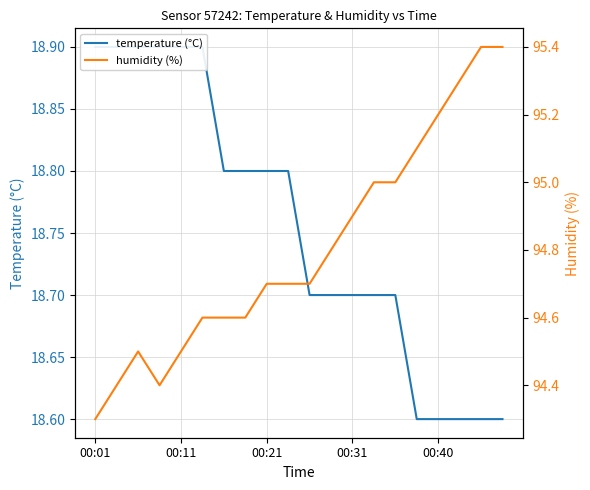

What are all the series names shown in the legend?

temperature (°C), humidity (%)